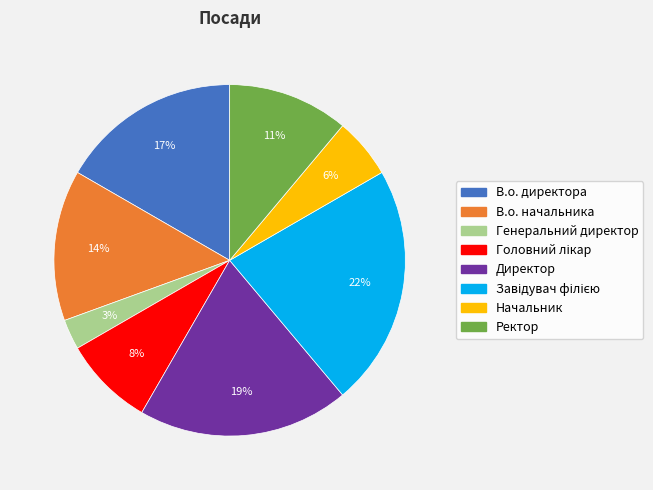

To the nearest percent, what portion does В.о. начальника represent?

14%